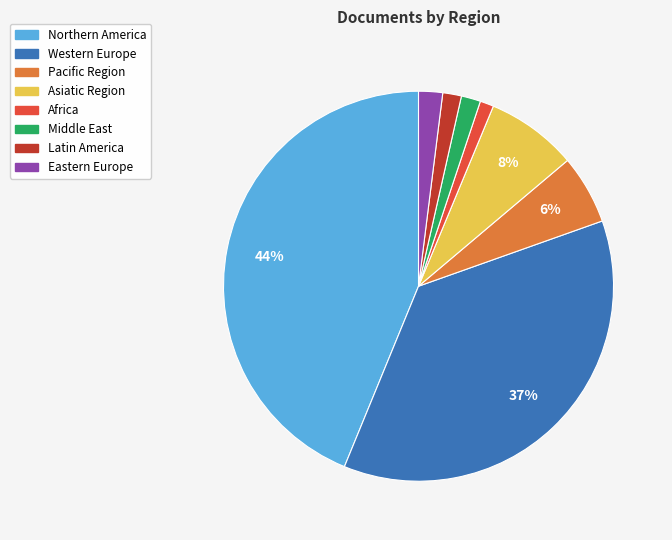

To the nearest percent, what is the average slice percentage?

12%